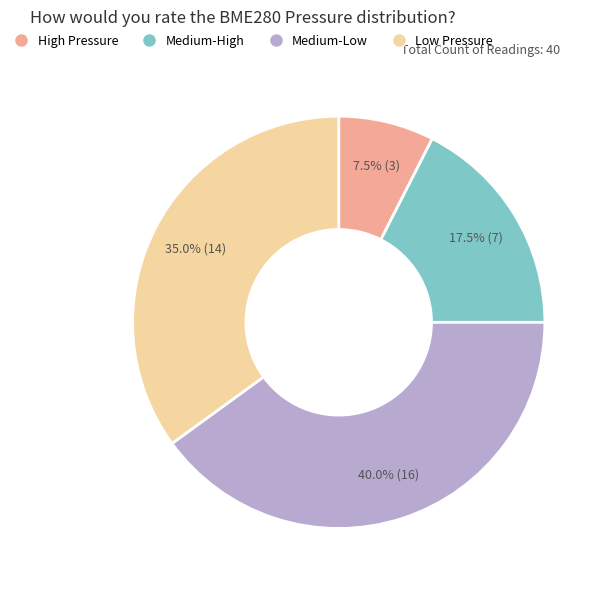

Count the number of slices in the pie.

4